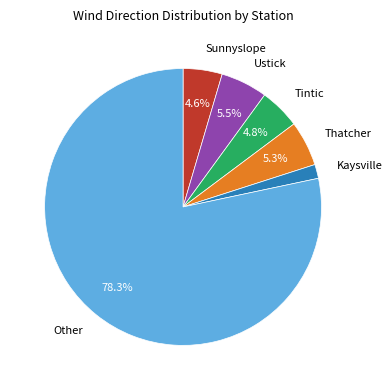

Count the number of slices in the pie.

6